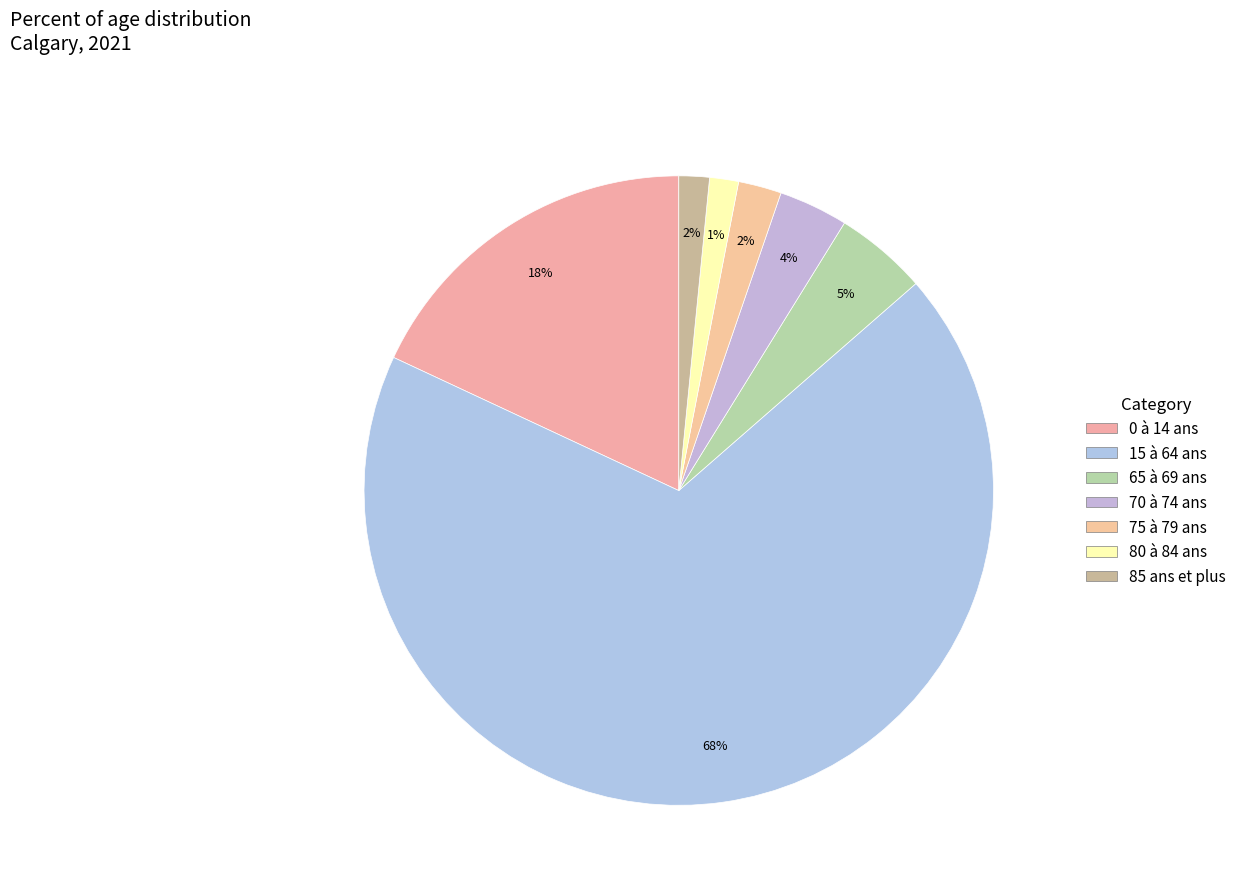

What portion of the pie excludes 70 à 74 ans?

96.4%